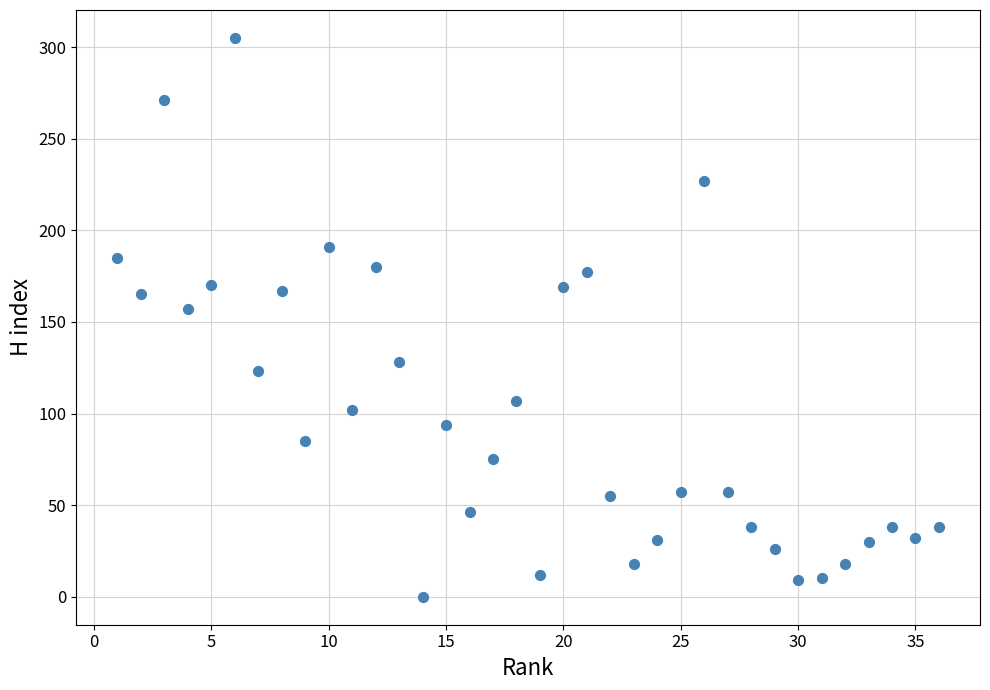

What is the range of Y values (max minus min)?

305